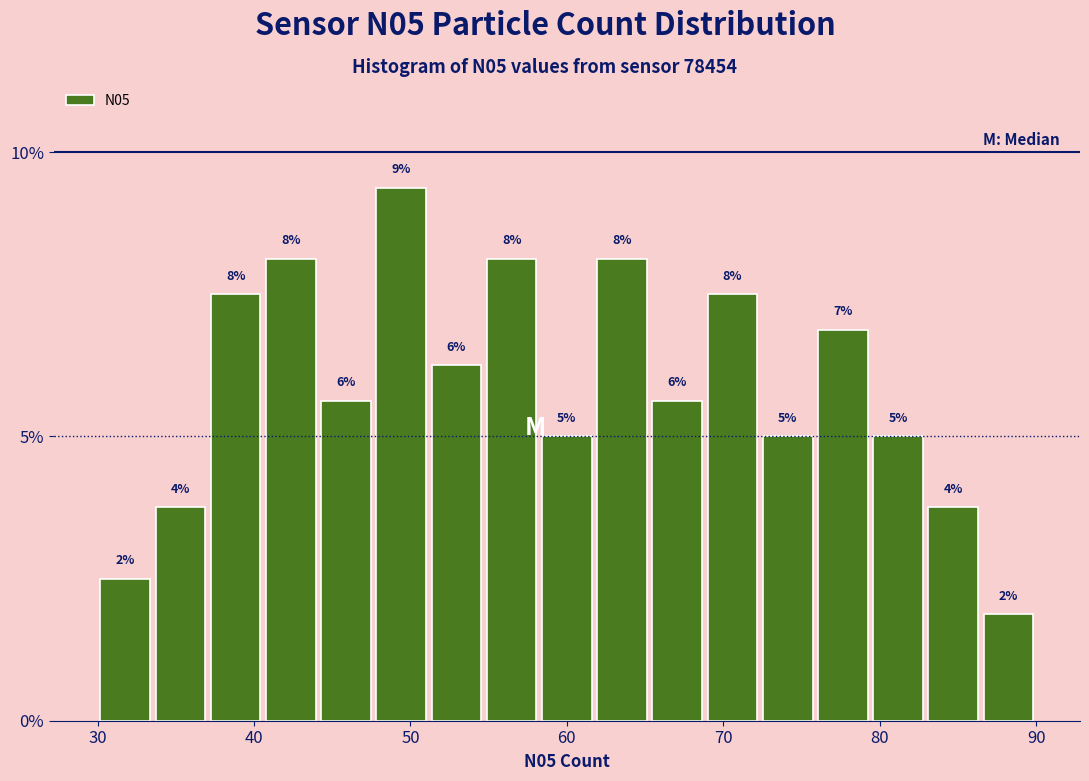

Around what value on the x-axis is the tallest bar? Give the approximate position of its centre, as read against the axis.

49